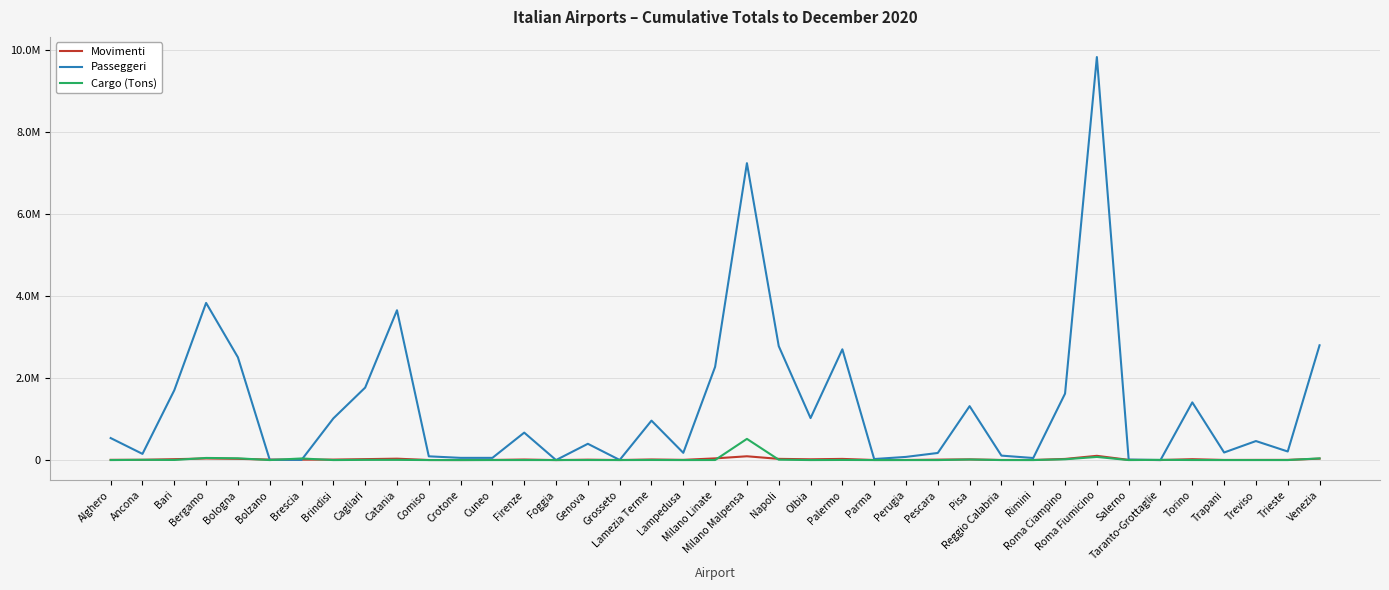

Reading right to left, what are all the values shown in this chart?

Movimenti: 34337.0	4599.0	4259.0	3224.0	21408.0	731.0	4728.0	103496.0	27699.0	1998.0	2412.0	16750.0	10397.0	2377.0	1620.0	28421.0	18816.0	29414.0	92432.0	41000.0	5264.0	14197.0	1352.0	9514.0	30.0	13408.0	3096.0	534.0	1440.0	33951.0	22637.0	11493.0	10388.0	11405.0	30139.0	38668.0	21519.0	6978.0	5952.0
Passeggeri: 2799688.0	209115.0	463679.0	184545.0	1407372.0	278.0	11925.0	9830957.0	1621159.0	50159.0	108538.0	1315066.0	173156.0	77260.0	25054.0	2701519.0	1023952.0	2779946.0	7241766.0	2274204.0	176181.0	961718.0	2605.0	396902.0	0.0	669487.0	53694.0	53593.0	91161.0	3654457.0	1767890.0	1016571.0	3874.0	6561.0	2506258.0	3833063.0	1703130.0	150678.0	536716.0
Cargo (Tons): 41134.6	76.2	0.0	30.0	1109.2	5006.0	0.0	76266.3	19388.4	154.7	9.5	12995.9	44.0	0.0	0.7	2534.0	5.8	9453.6	516739.6	1240.1	15.5	1860.3	0.0	975.6	0.0	471.5	0.0	0.0	0.0	4918.6	4913.0	43.0	39234.0	0.0	43378.0	51543.1	2514.0	5581.3	7.0